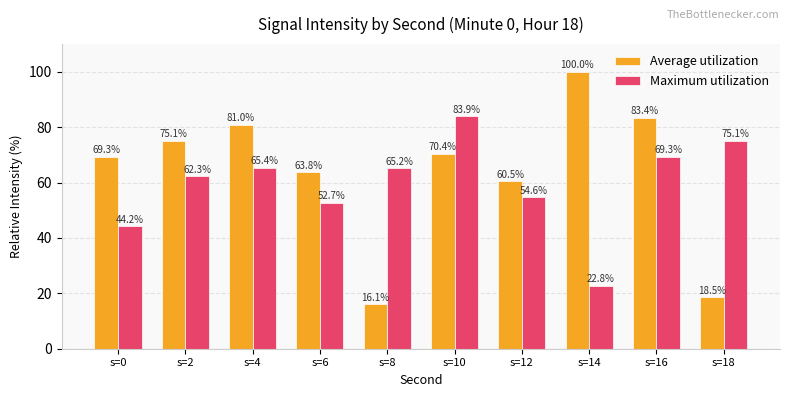

Which category has the highest value across all series?

s=14